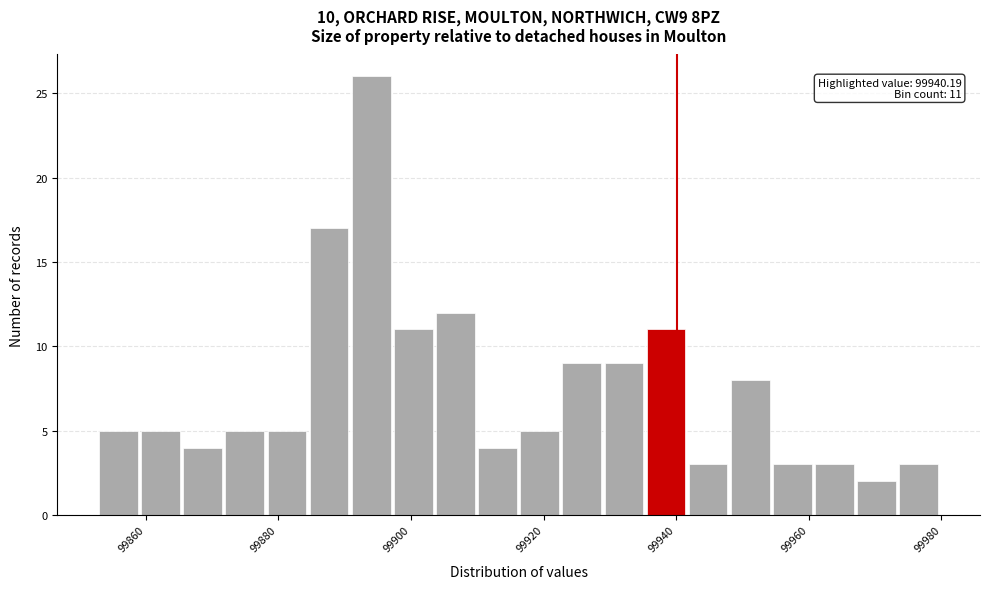

Read against the x-axis, roughly where is the centre of the tallest bar?

99894